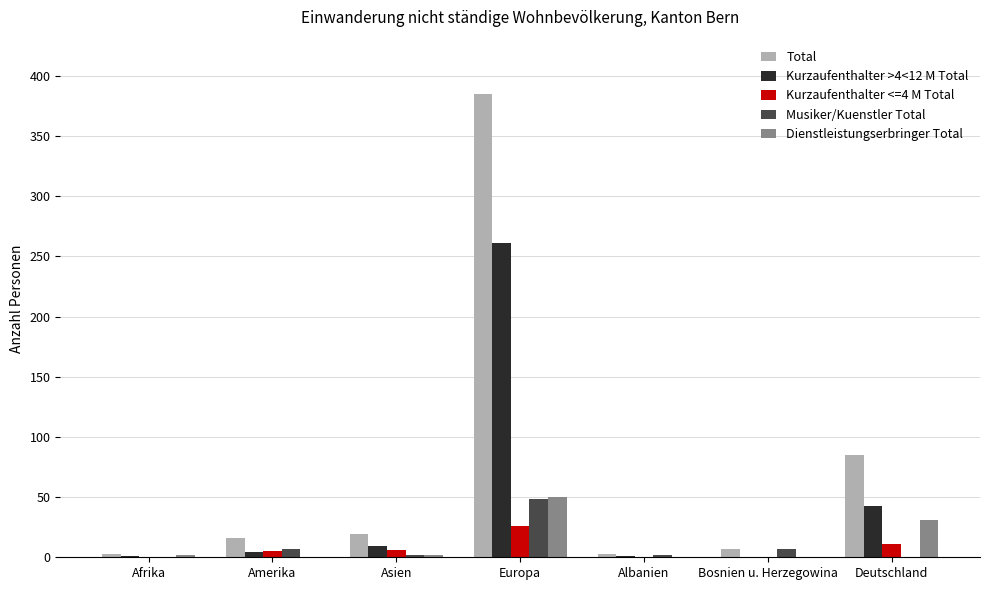

What are all the series names shown in the legend?

Total, Kurzaufenthalter >4<12 M Total, Kurzaufenthalter <=4 M Total, Musiker/Kuenstler Total, Dienstleistungserbringer Total